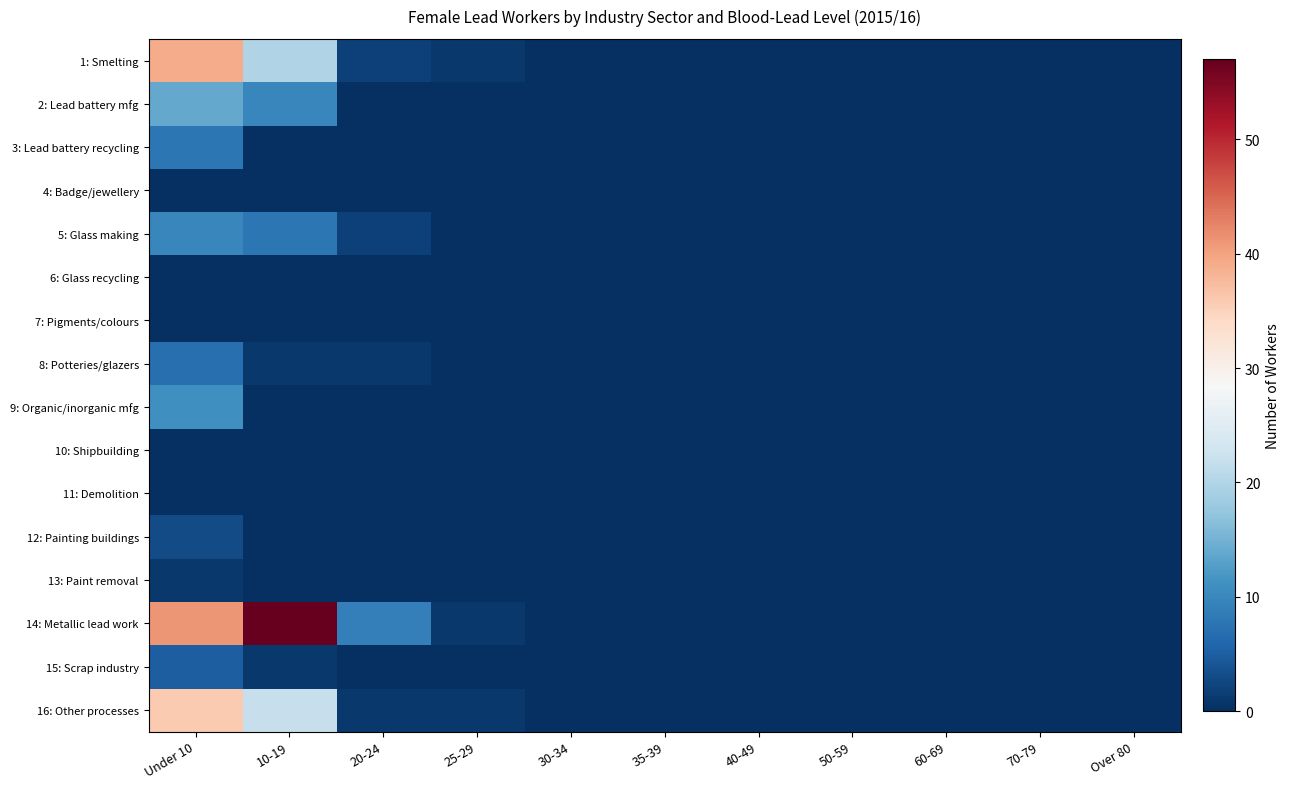

What is the highest value of the 1: Smelting series?

39